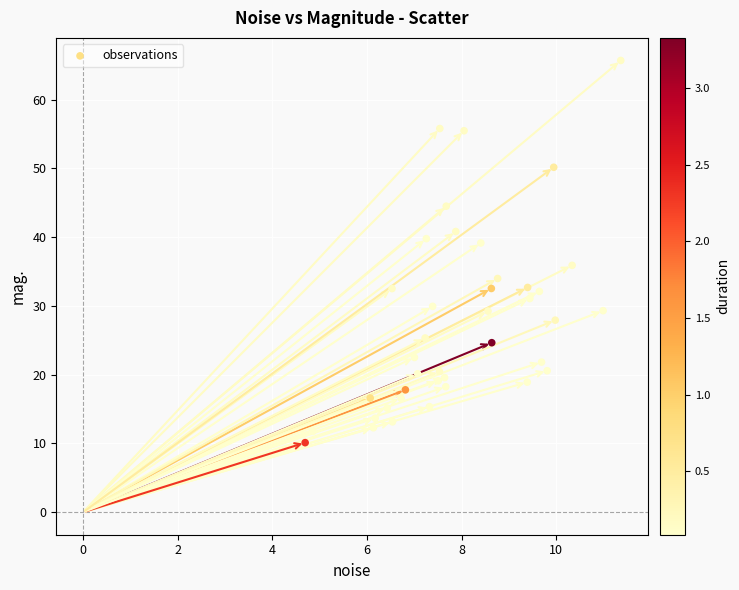

What is the range of Y values (max minus min)?

55.6